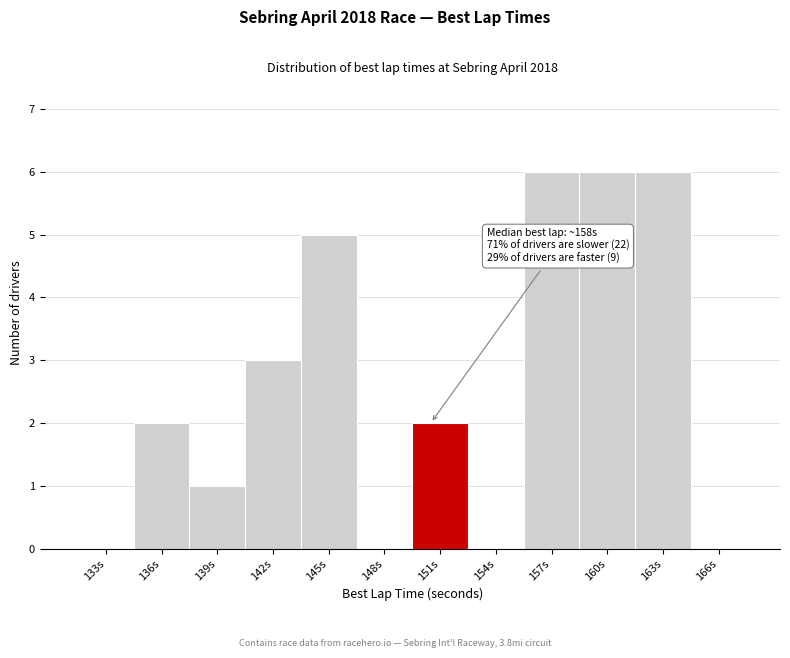

Reading left to right, what are all the values shown in this chart?

133s=0	136s=2	139s=1	142s=3	145s=5	148s=0	151s=2	154s=0	157s=6	160s=6	163s=6	166s=0